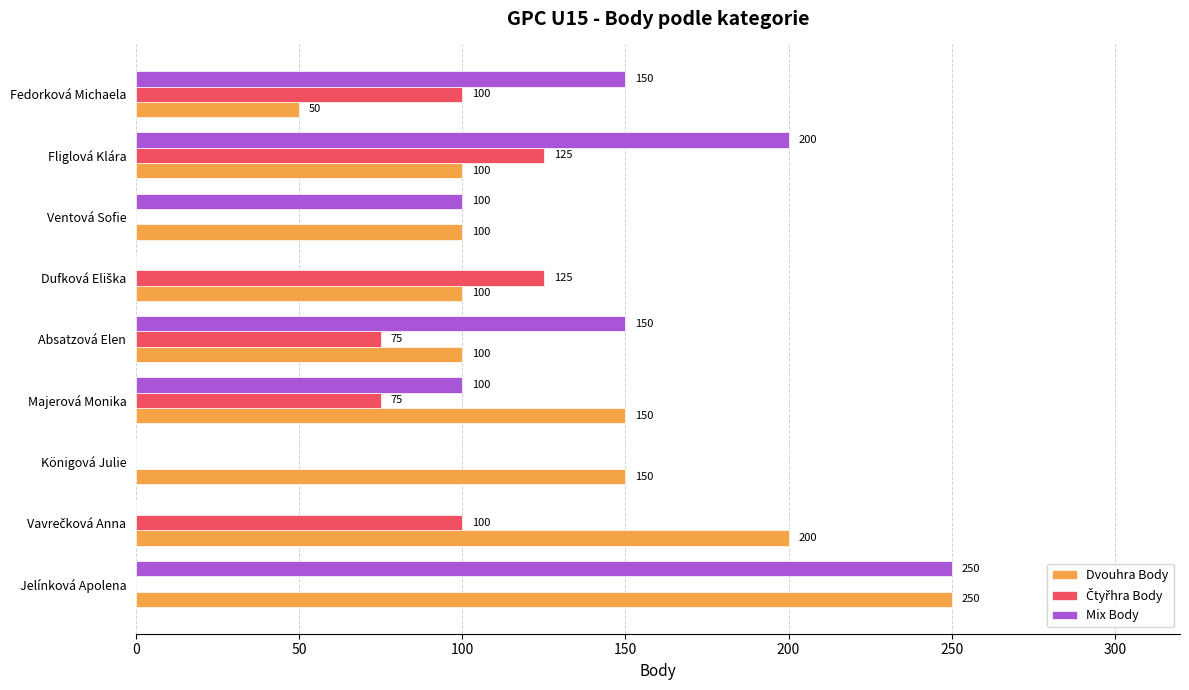

Count the number of data series in this chart.

3